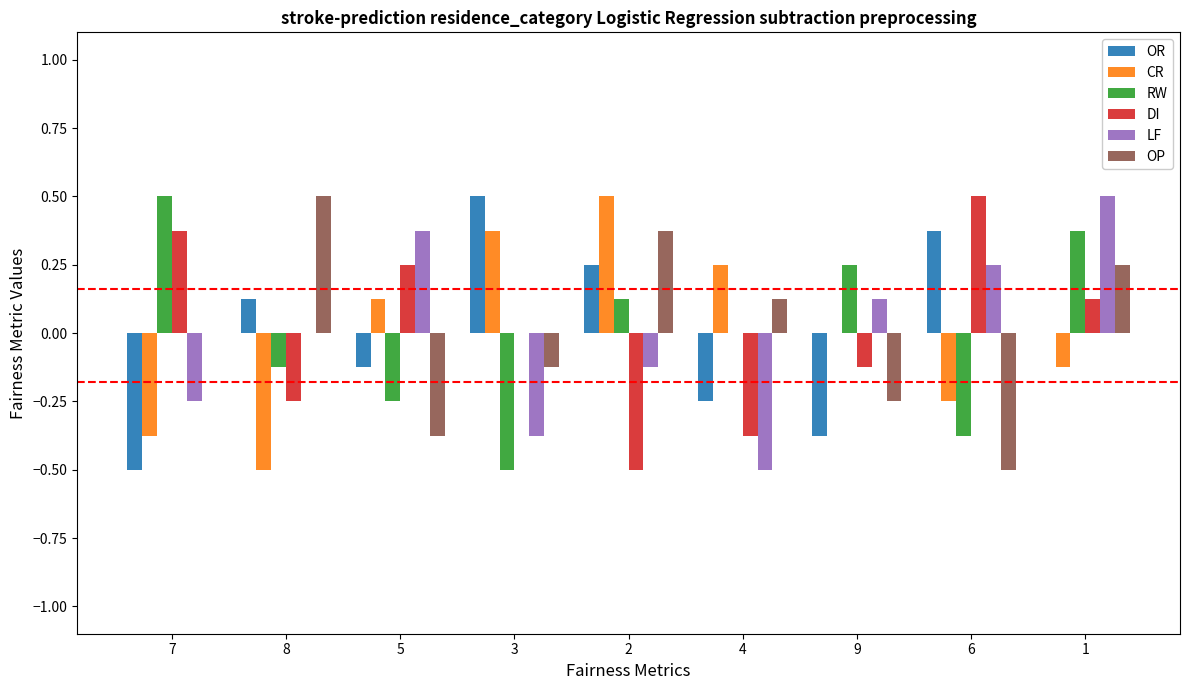

True or false: RW has a value of -0.6 at 6.

False